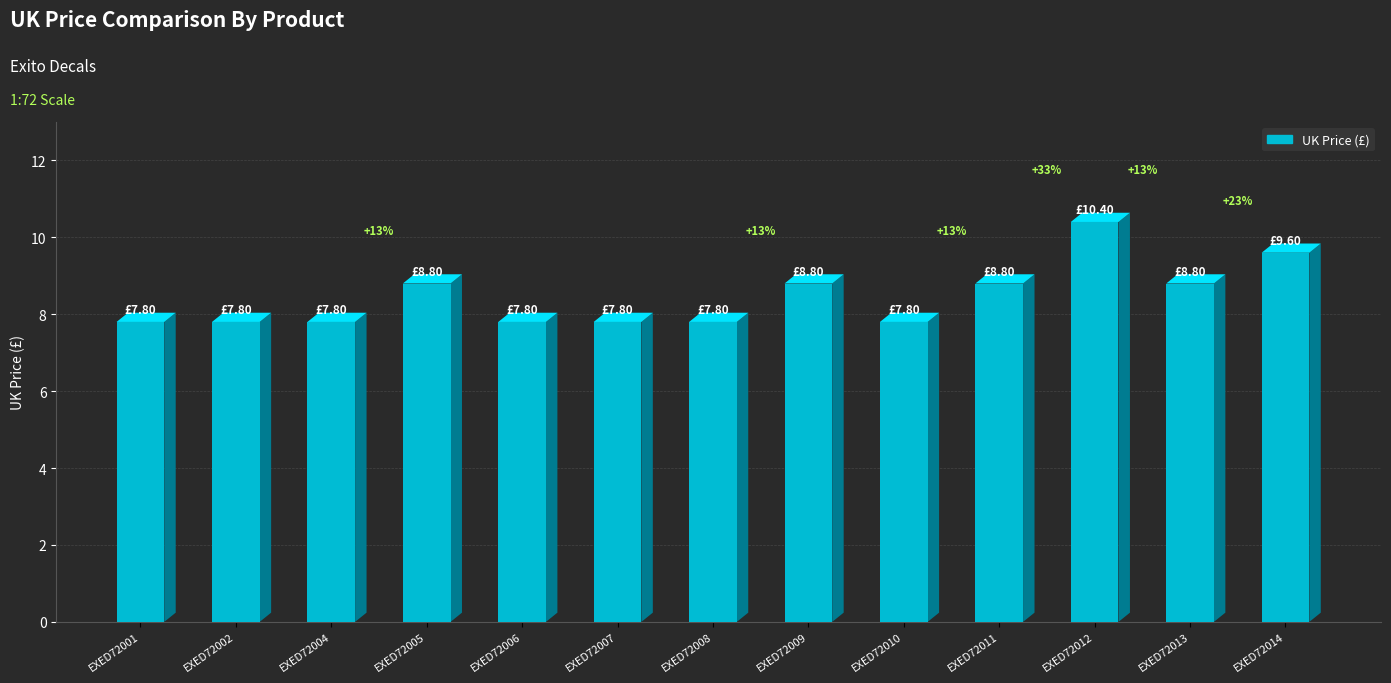

What is the ratio of the value at EXED72001 to the value at EXED72008?

1.0